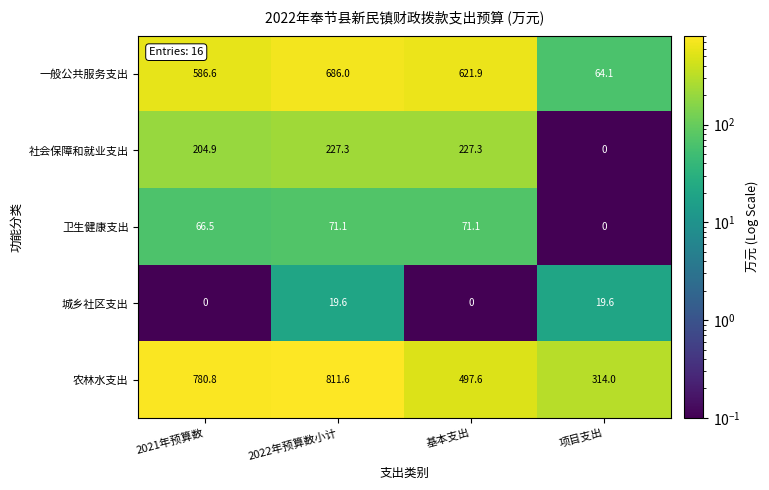

How many values in the 社会保障和就业支出 series exceed 227?

2